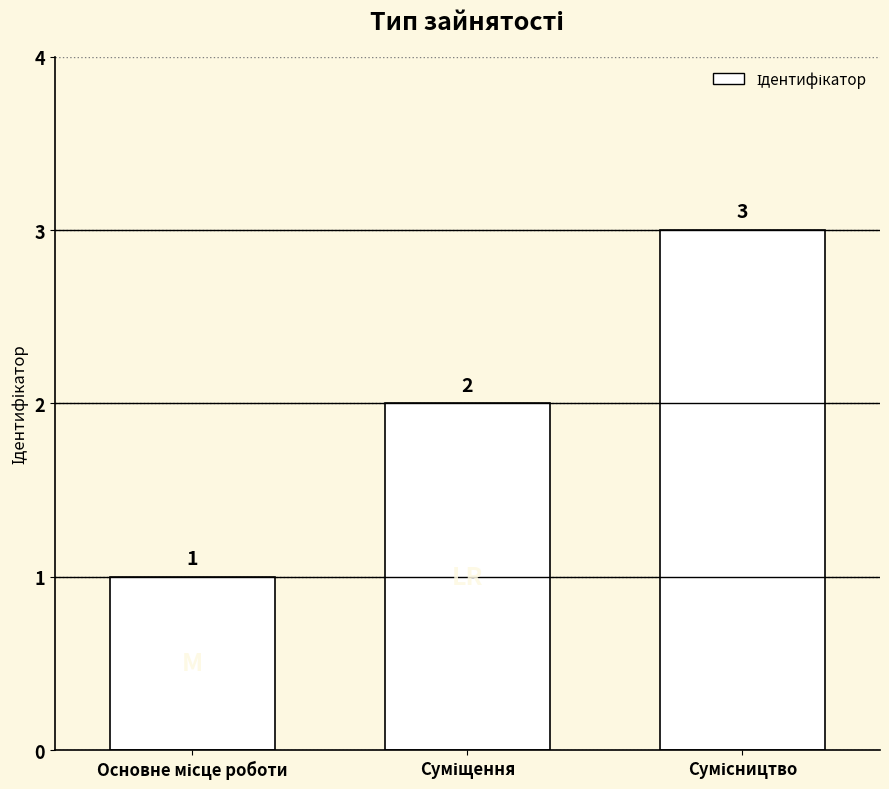

What is the maximum value shown in the chart?

3